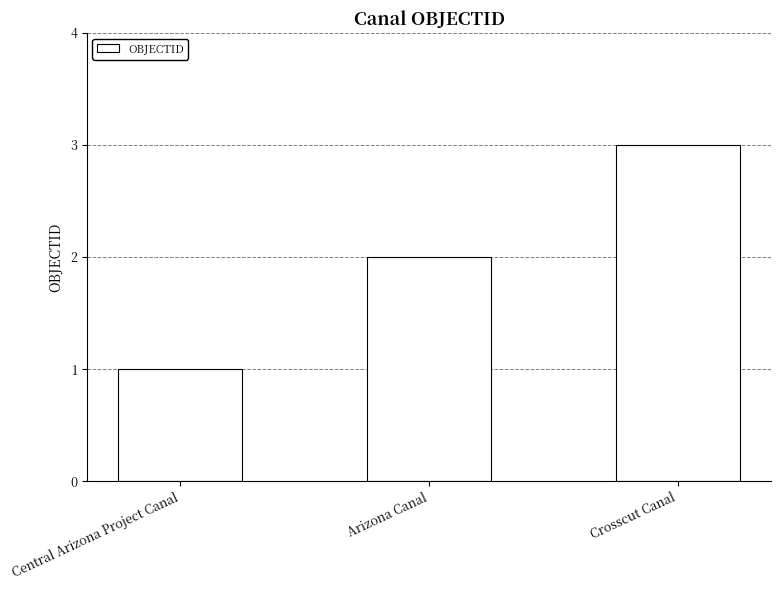

At which category does the chart reach its minimum across all series?

Central Arizona Project Canal